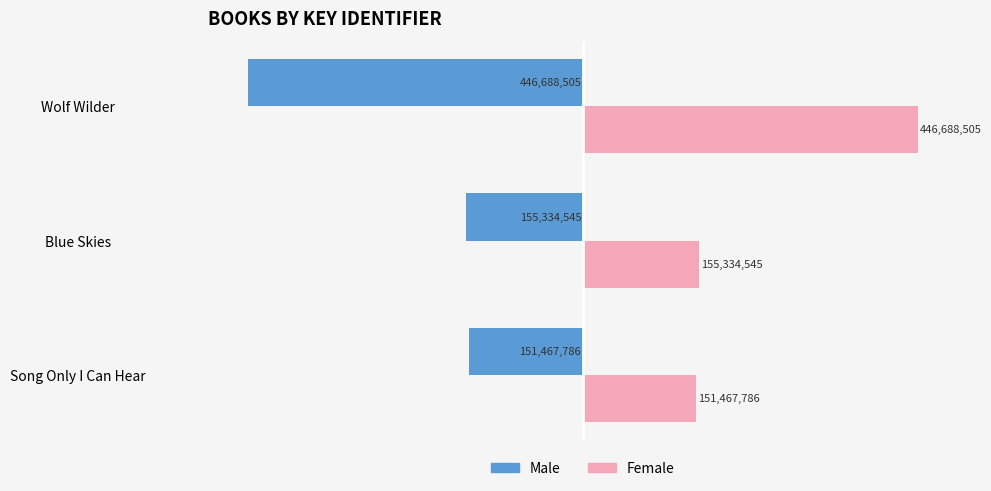

What are all the series names shown in the legend?

Male, Female